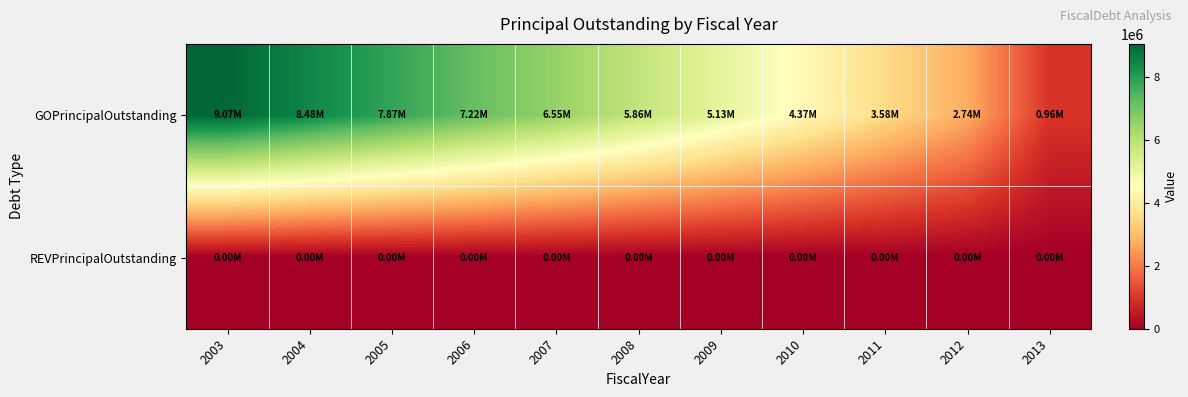

Reading left to right, what are all the values shown in this chart?

GOPrincipalOutstanding: 2003=9070000	2004=8480000	2005=7865000	2006=7225000	2007=6555000	2008=5860000	2009=5130000	2010=4370000	2011=3575000	2012=2740000	2013=960000
REVPrincipalOutstanding: 2003=0	2004=0	2005=0	2006=0	2007=0	2008=0	2009=0	2010=0	2011=0	2012=0	2013=0